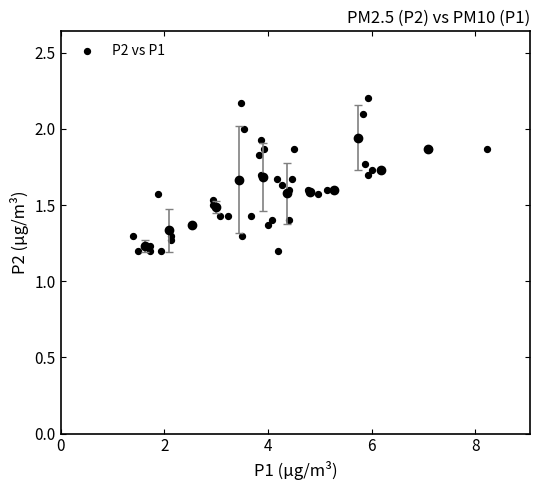

What is the range of X values (max minus min)?

6.8